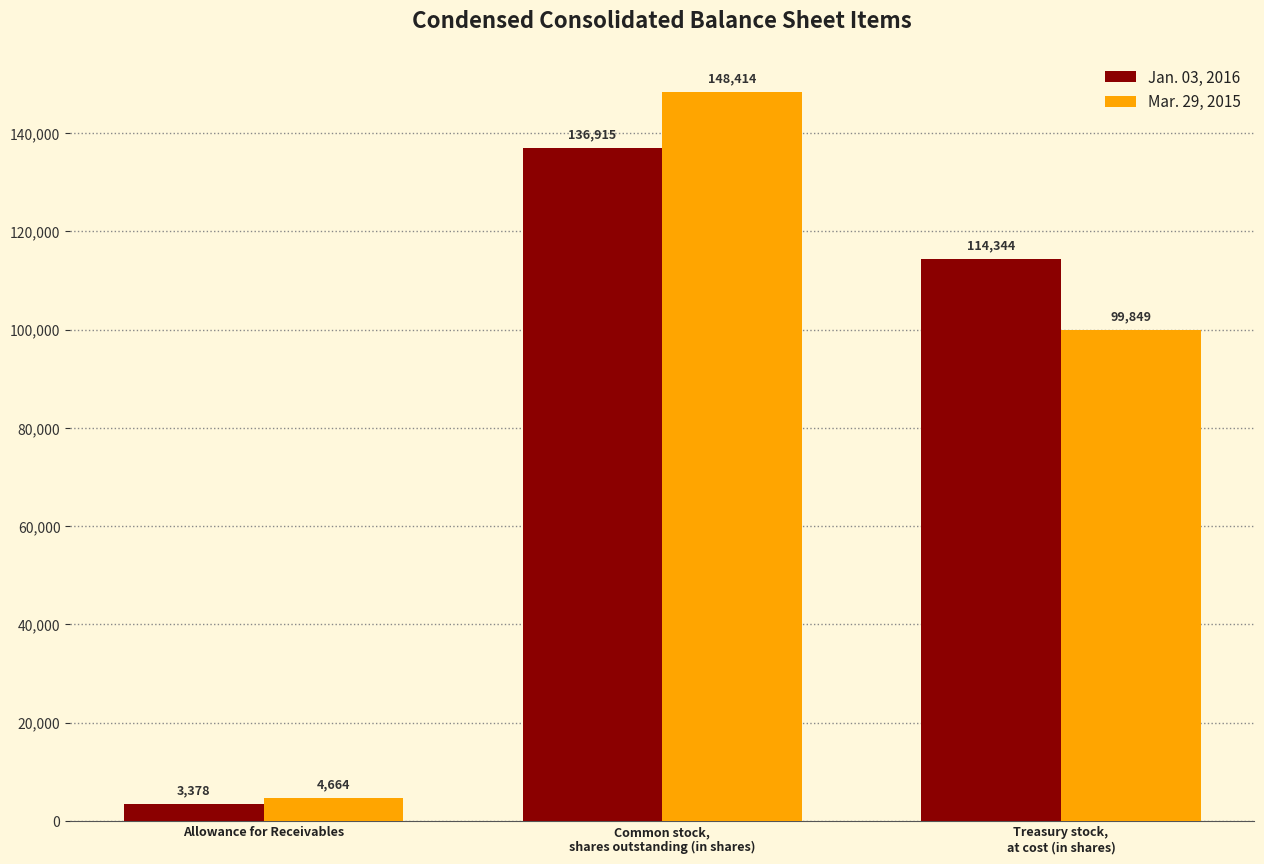

Is it true that Mar. 29, 2015 equals 21308 at Treasury stock,
at cost (in shares)?

False